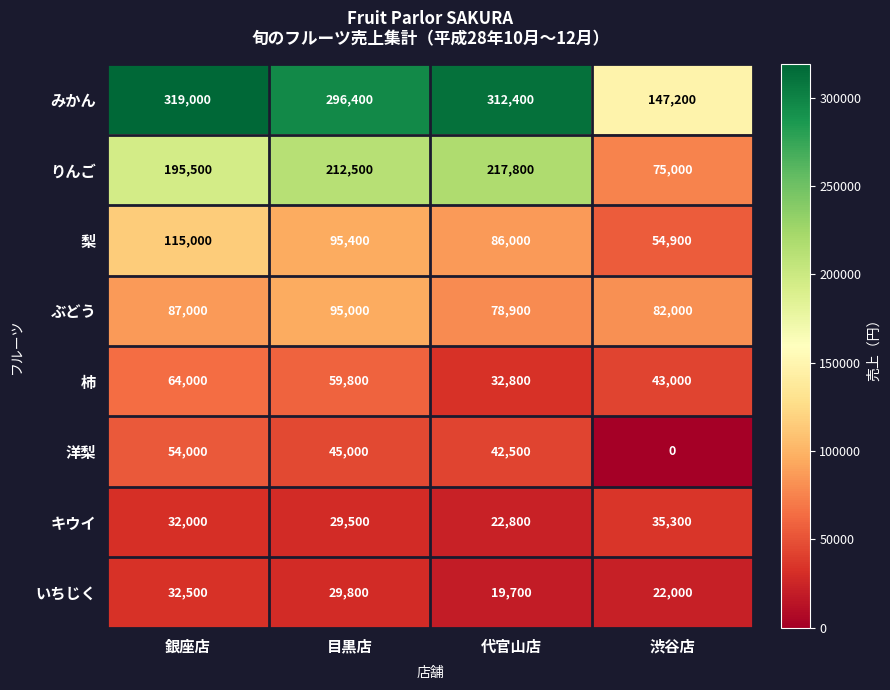

What is the maximum value shown in the chart?

319000